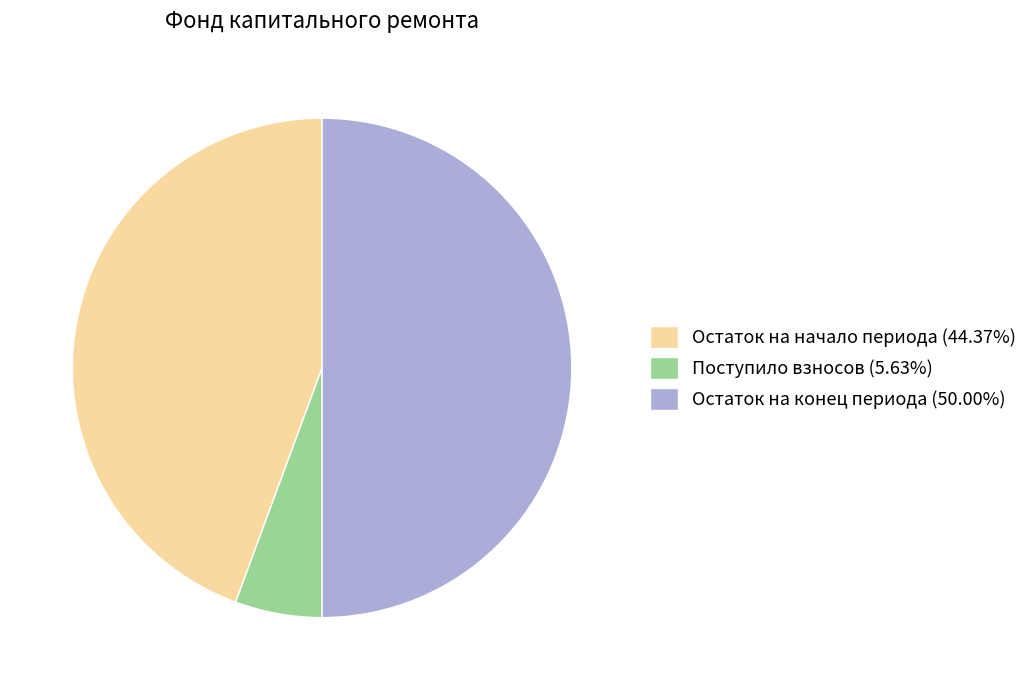

Do Остаток на конец периода (50.00%) and Остаток на начало периода (44.37%) together represent more than half of the pie?

Yes